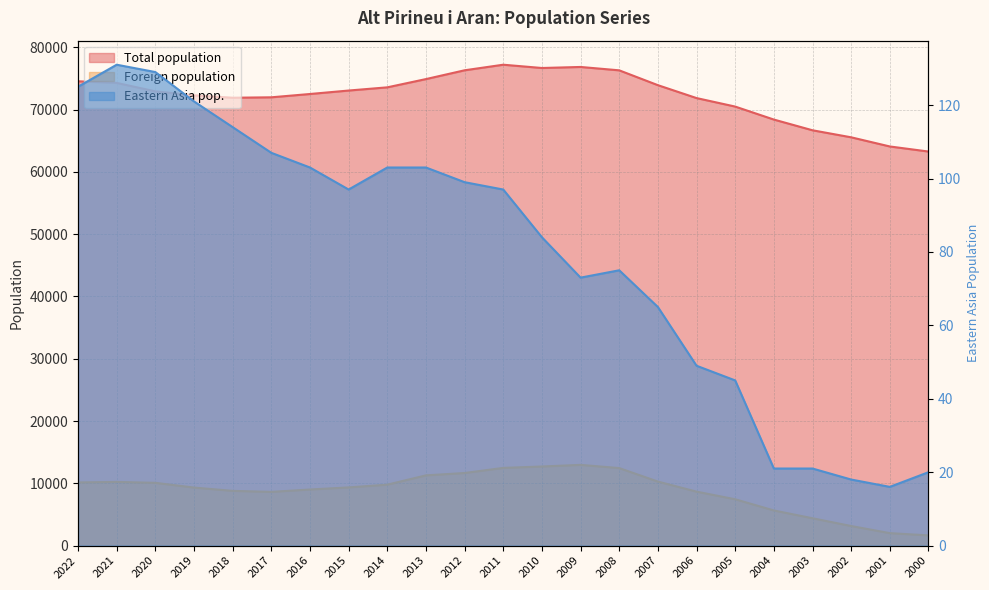

Reading left to right, what are all the values shown in this chart?

Total population: 74531	74271	72913	72276	71888	71958	72488	73044	73557	74882	76294	77189	76662	76828	76287	73906	71835	70470	68386	66665	65537	64067	63253
Foreign population: 10140	10226	10077	9319	8789	8625	9007	9346	9782	11277	11655	12476	12699	12962	12445	10280	8664	7440	5645	4393	3145	2004	1644
Eastern Asia pop.: 125	131	129	121	114	107	103	97	103	103	99	97	84	73	75	65	49	45	21	21	18	16	20